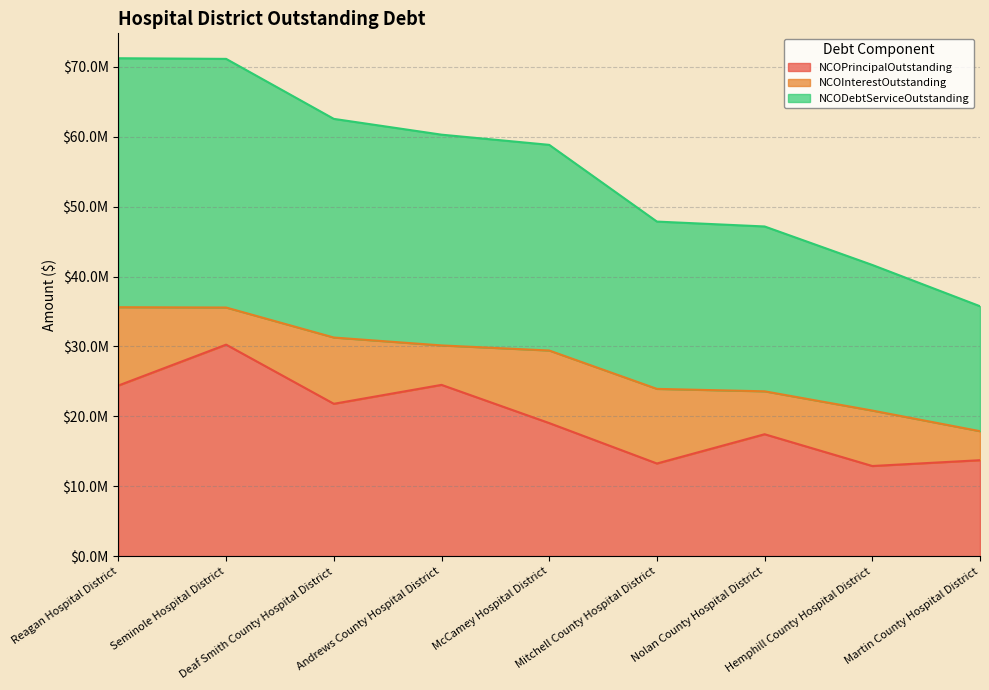

At how many categories does at least one series exceed 29760393?

4